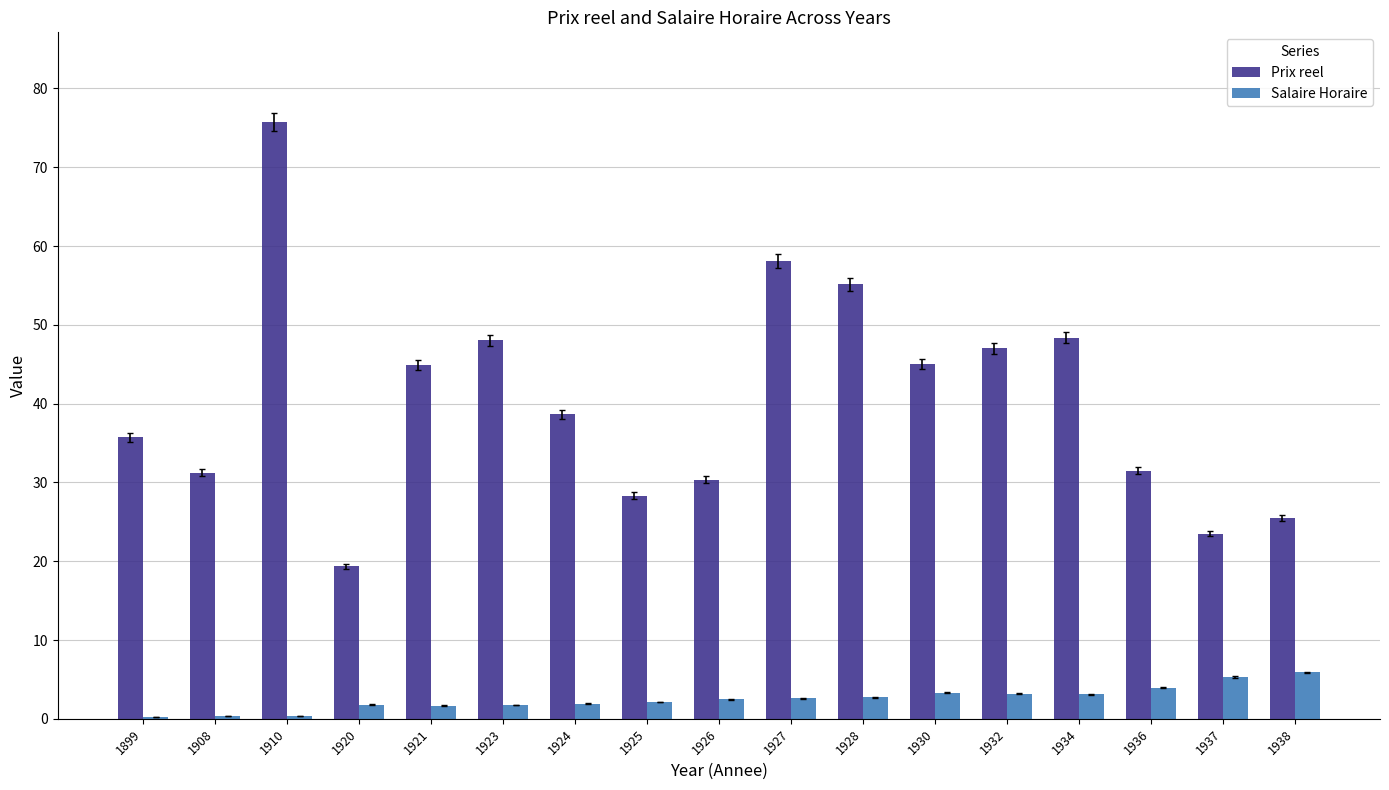

Read the Salaire Horaire value at 1924.

1.9